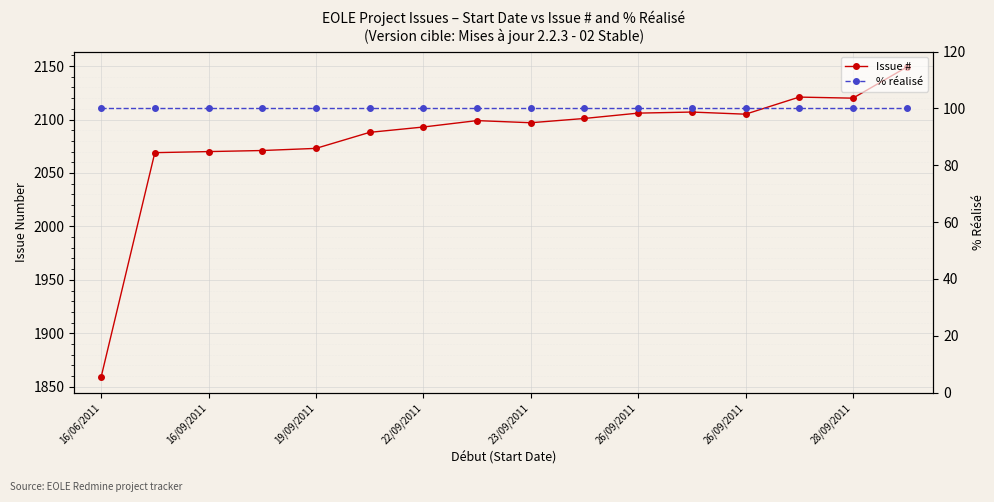

True or false: % réalisé and Issue # intersect in this chart.

False